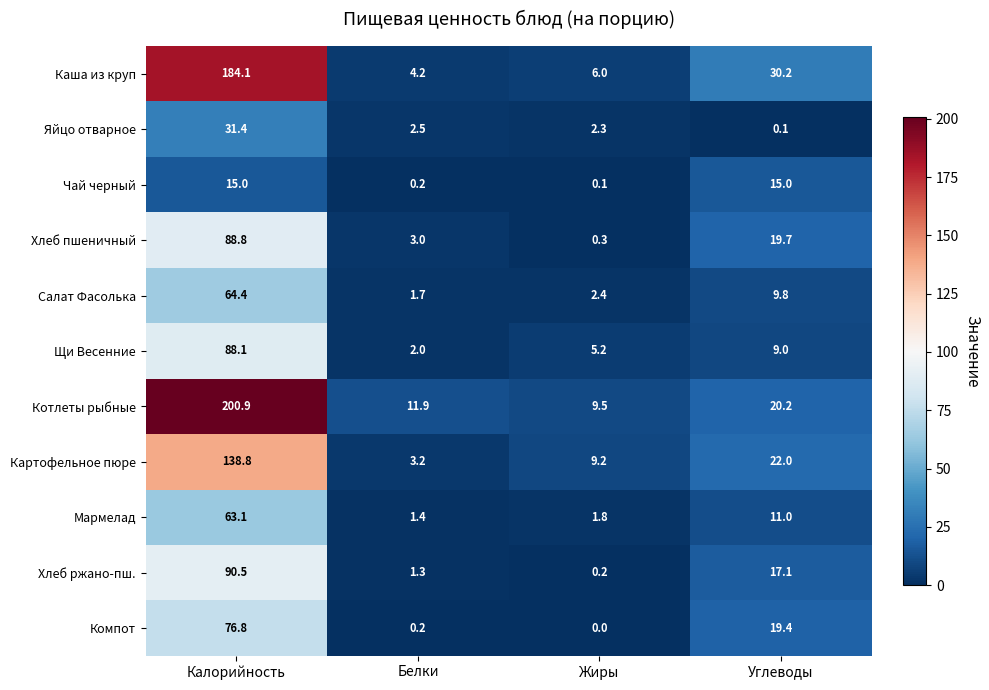

Which series changed the most between Калорийность and Углеводы?

Котлеты рыбные